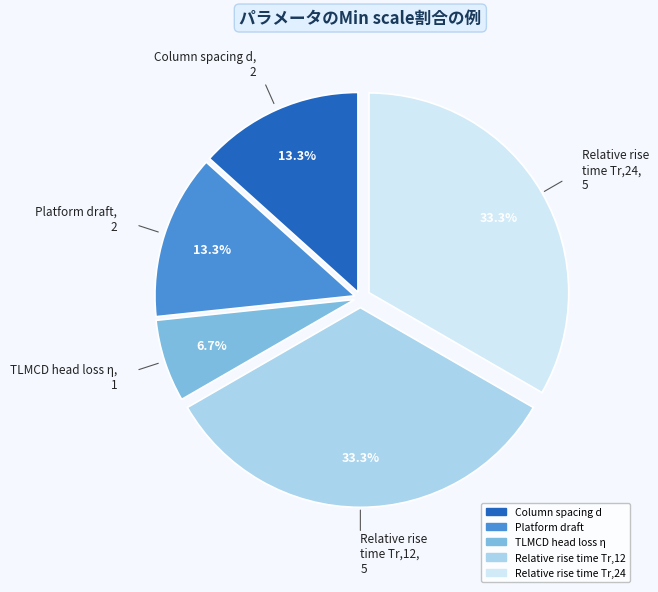

Between Relative rise time Tr,24 and Platform draft, which is larger?

Relative rise time Tr,24